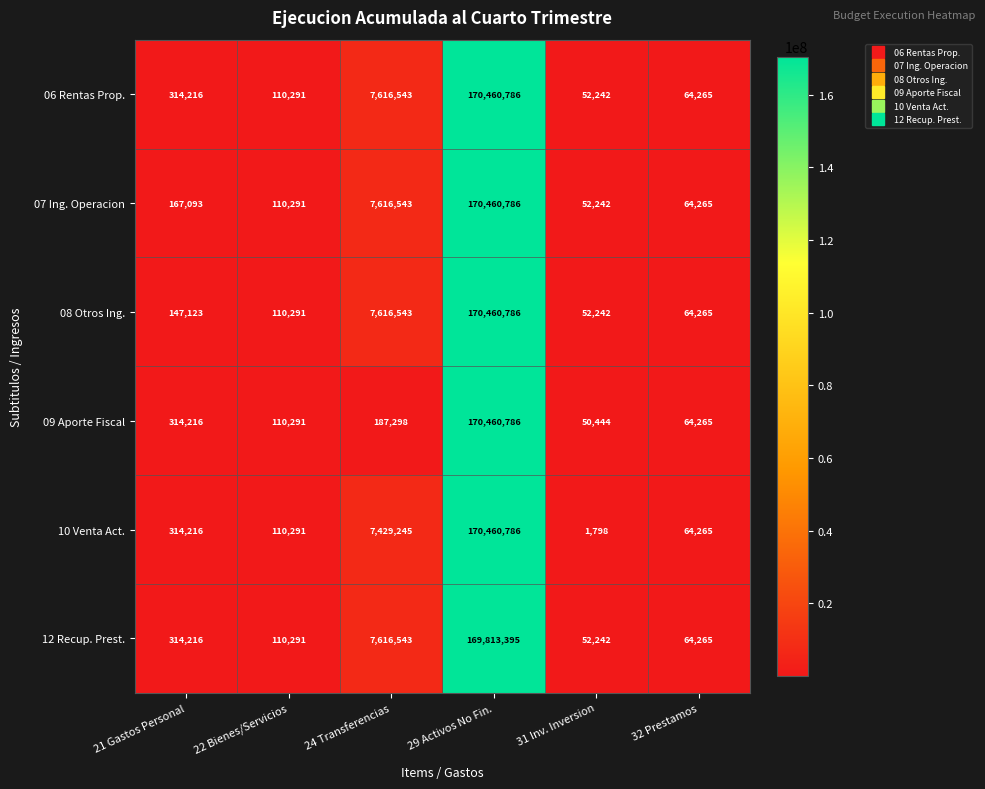

Between 31 Inv. Inversion and 32 Prestamos, which series saw the biggest shift?

10 Venta Act.